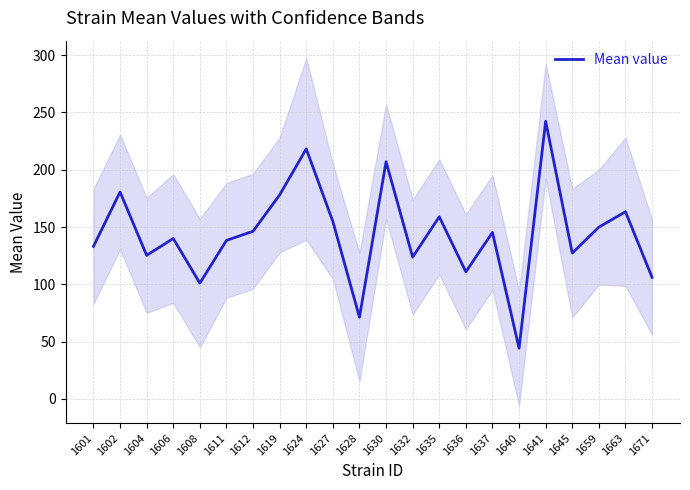

True or false: the data shows 218.2 at 1624.

True